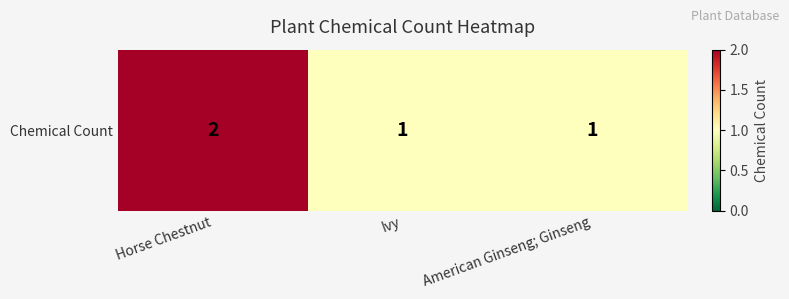

Rank the categories by value from lowest to highest.

Ivy, American Ginseng; Ginseng, Horse Chestnut